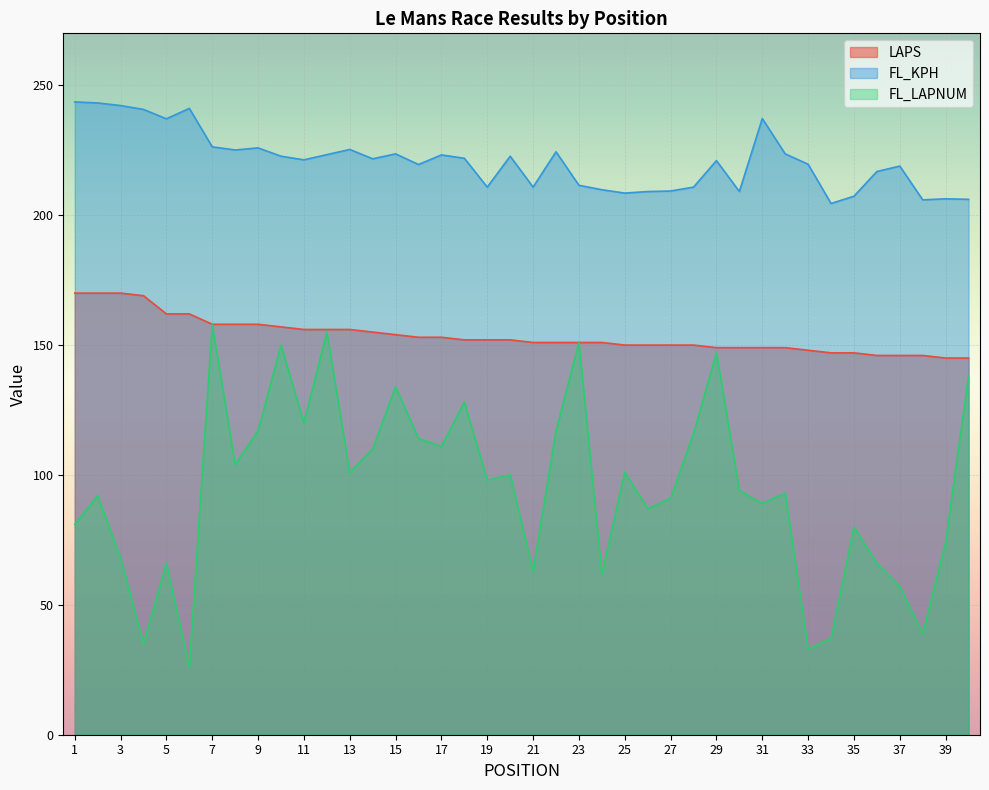

What is the value of the LAPS point at the 26th from the left?

150.0